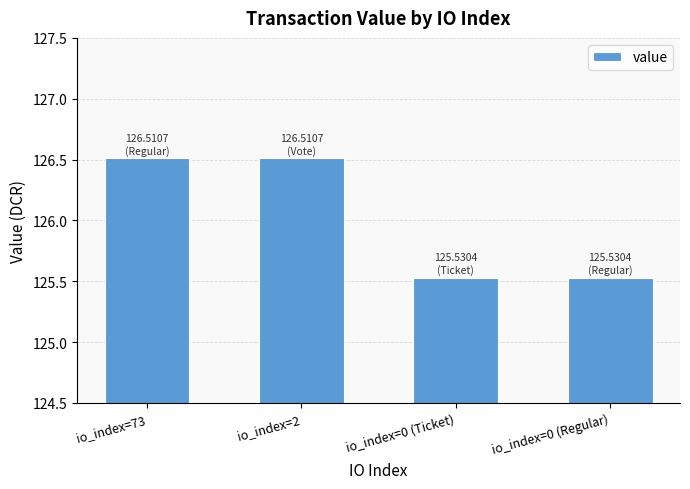

What is the change in value from io_index=2 to io_index=0 (Ticket)?

-1.0